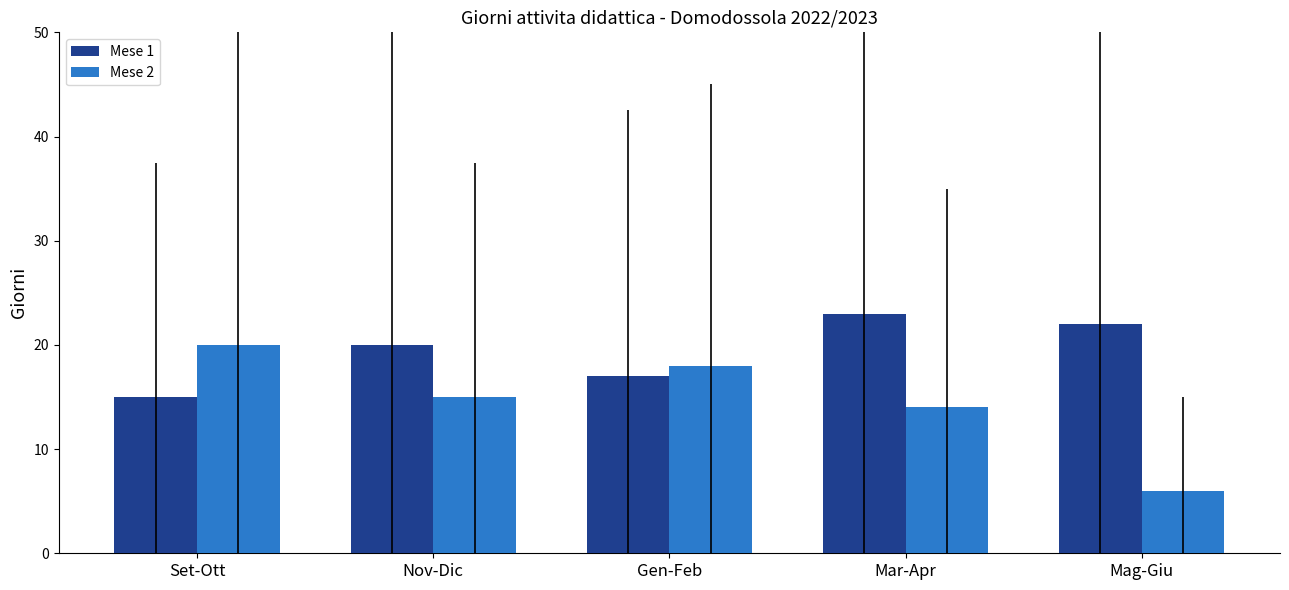

List the labels in order of Mese 2 value, largest first.

Set-Ott, Gen-Feb, Nov-Dic, Mar-Apr, Mag-Giu